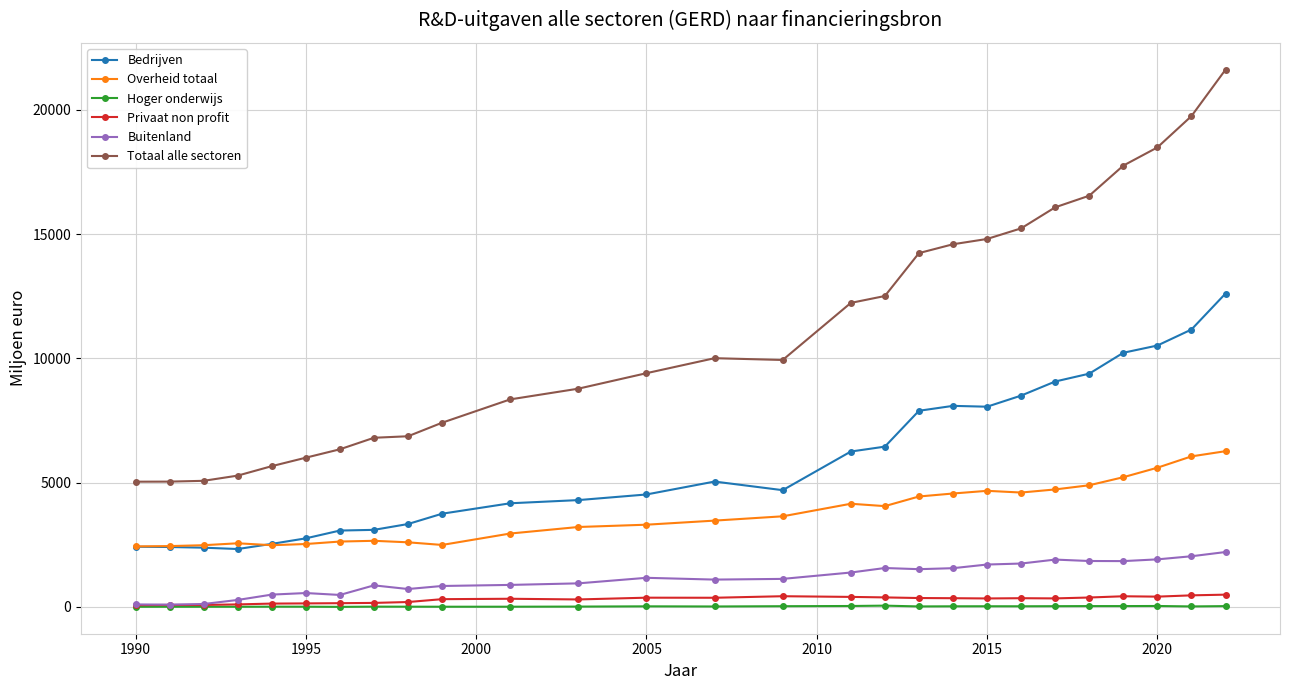

Which series has the widest spread of values?

Totaal alle sectoren